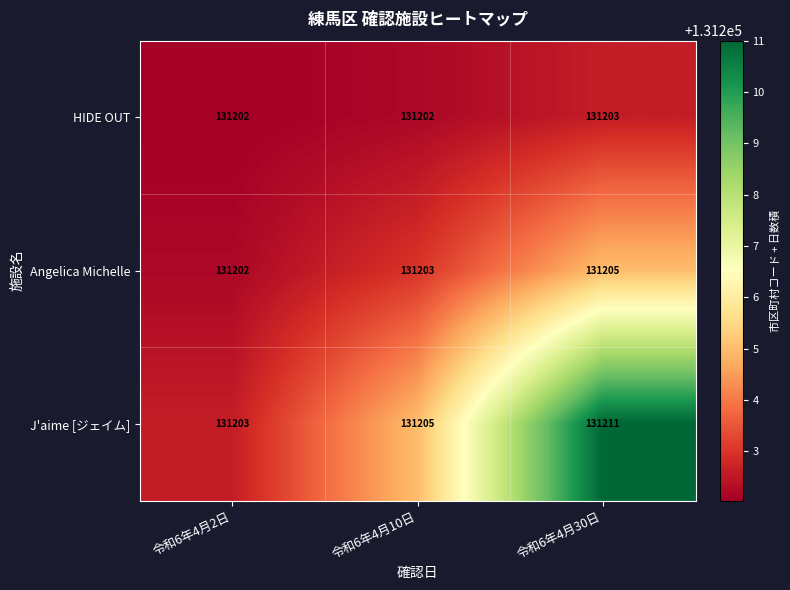

What is the average value of the HIDE OUT series?

131202